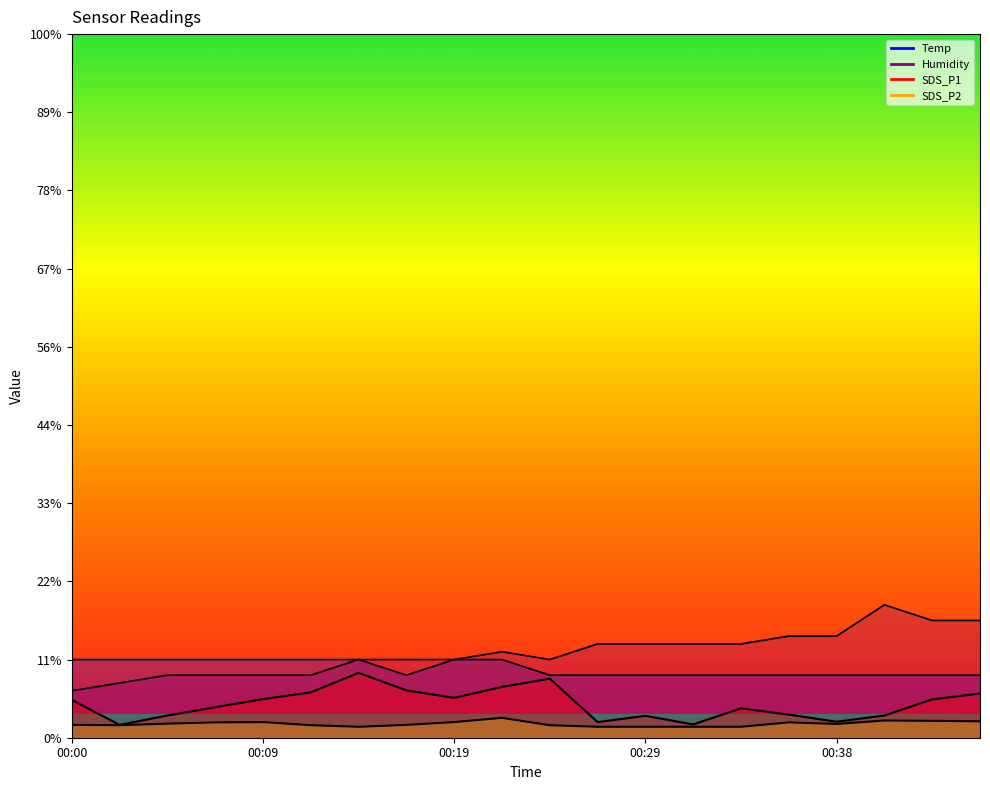

Where is the first local minimum for SDS_P1?

00:02